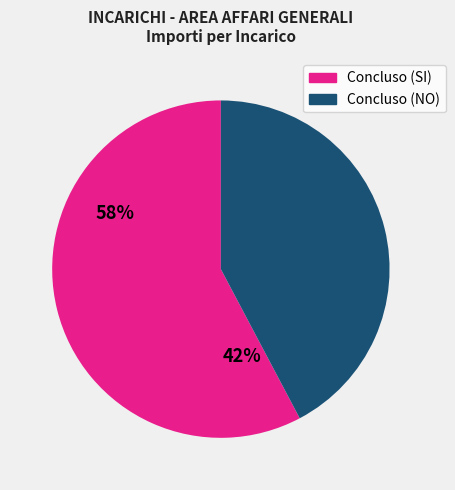

Does any single category account for the majority?

Yes